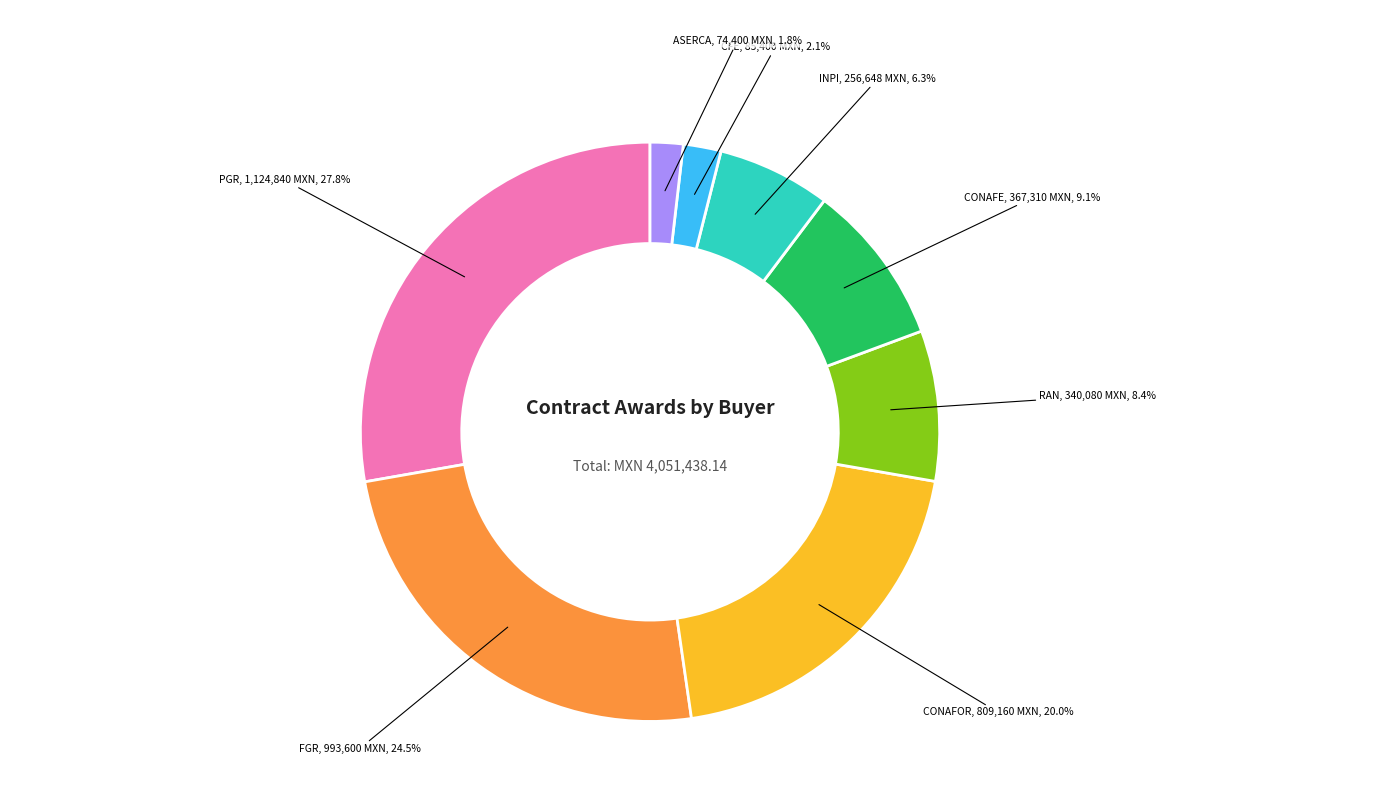

What percentage do PGR and FGR together represent?

52.3%